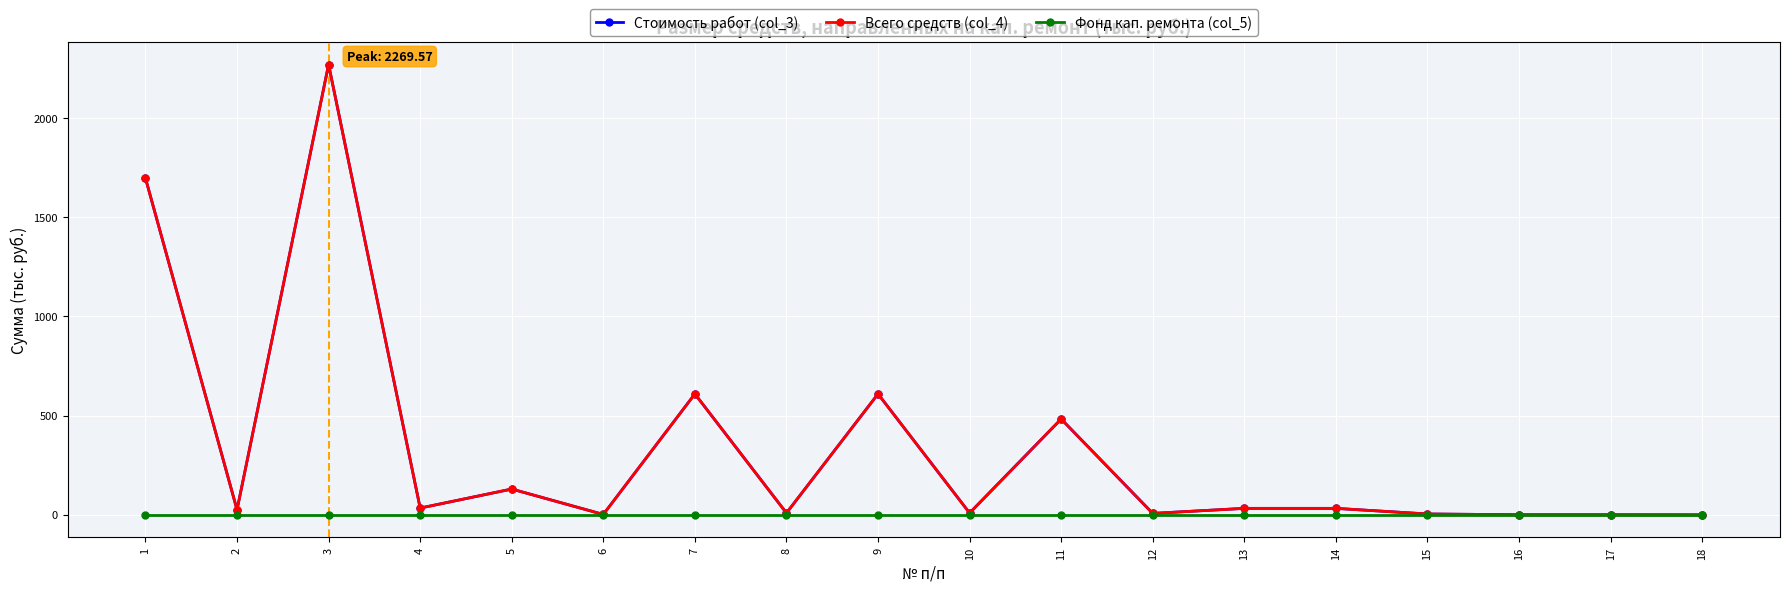

What is the sum of all Всего средств (col_4) values?

5955.6